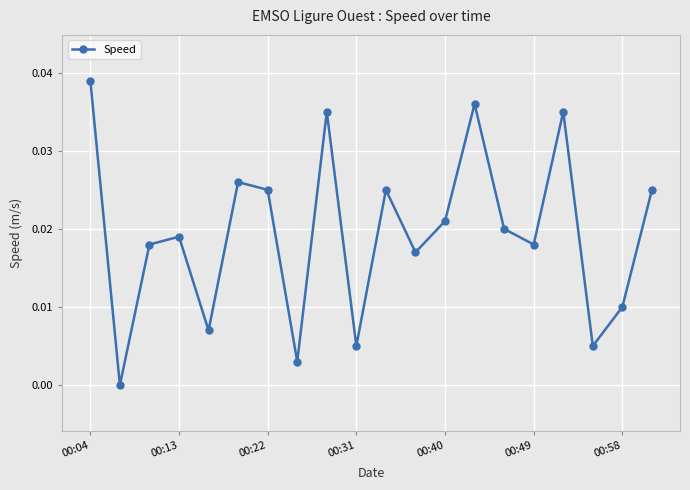

What is the sum of all values?

0.4